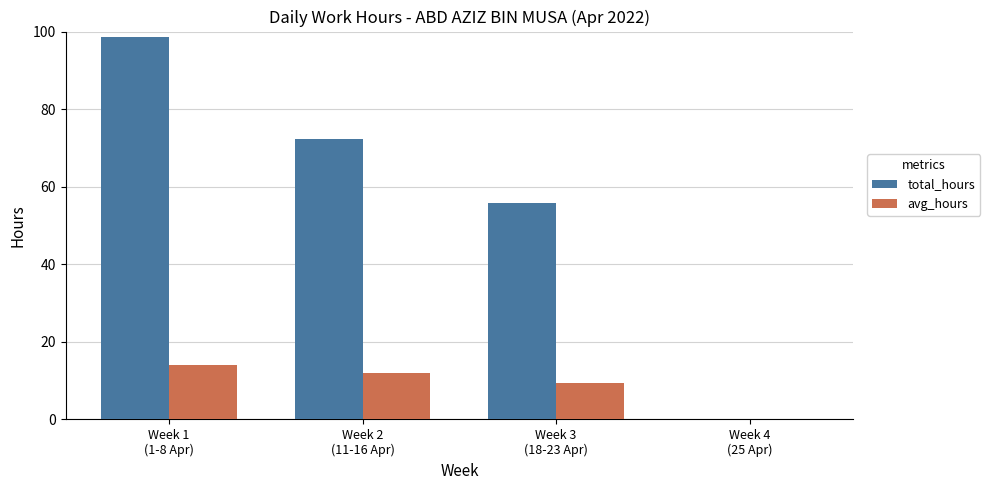

Is the value of avg_hours at Week 1
(1-8 Apr) greater than the value of total_hours at Week 1
(1-8 Apr)?

No